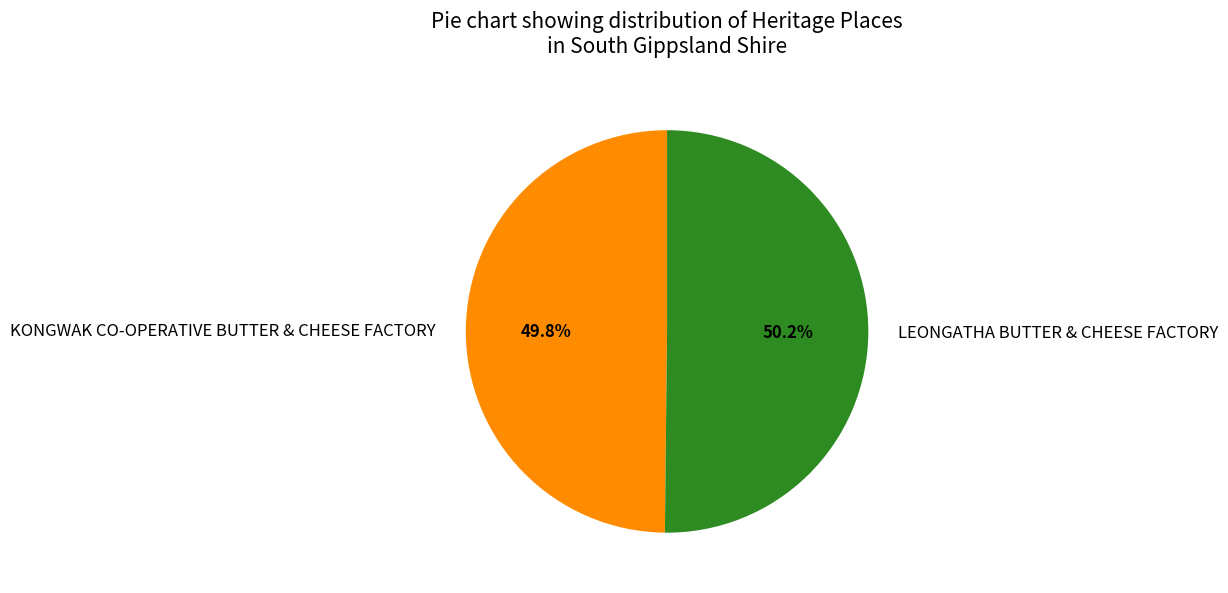

What percentage do LEONGATHA BUTTER & CHEESE FACTORY and KONGWAK CO-OPERATIVE BUTTER & CHEESE FACTORY together represent?

100.0%